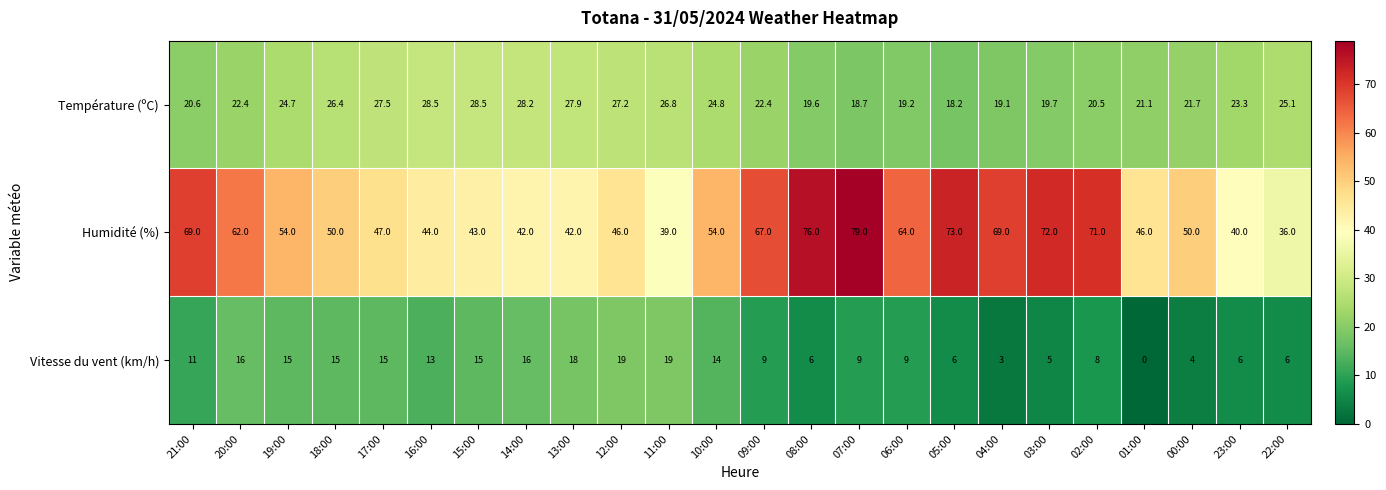

Count the number of categories in the chart.

24